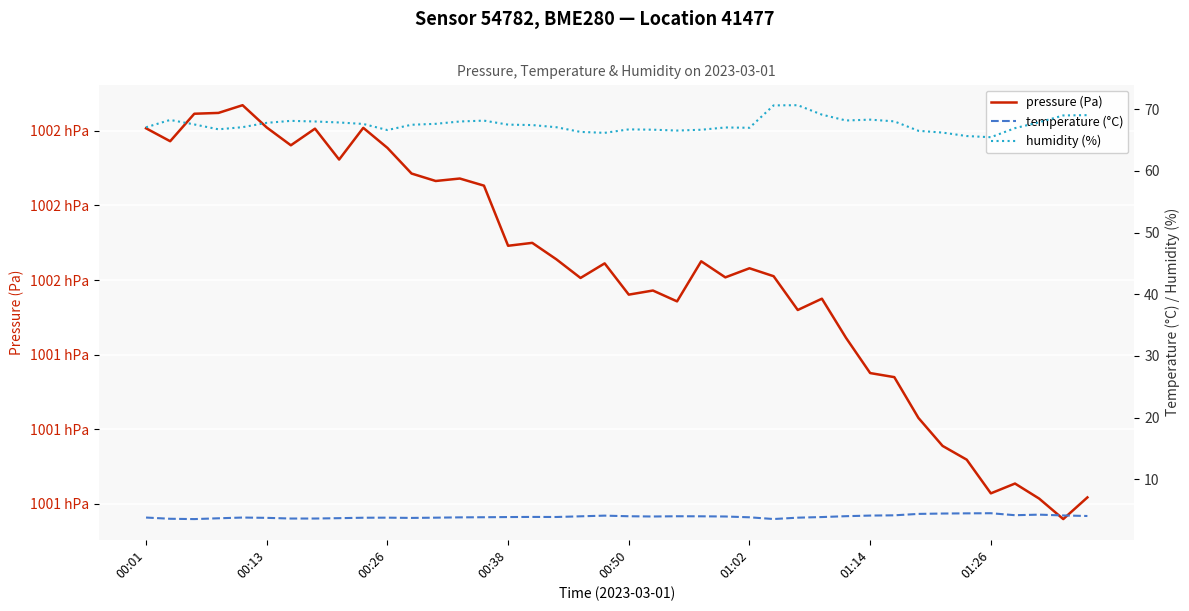

Is it true that temperature (°C) equals 4.5 at 01:26?

True